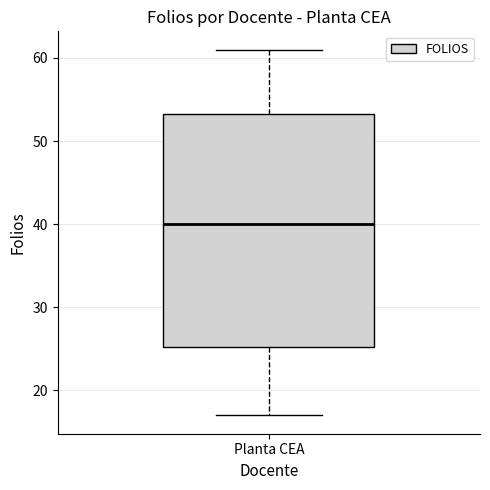

Transcribe this box plot: give where the median line is, the range the box spans, and where the two whiskers end, as read against the y-axis. The values are not printed on the chart, so give them approximately, as read against the axis.

median 40, box 25 to 53, whiskers 17 to 61